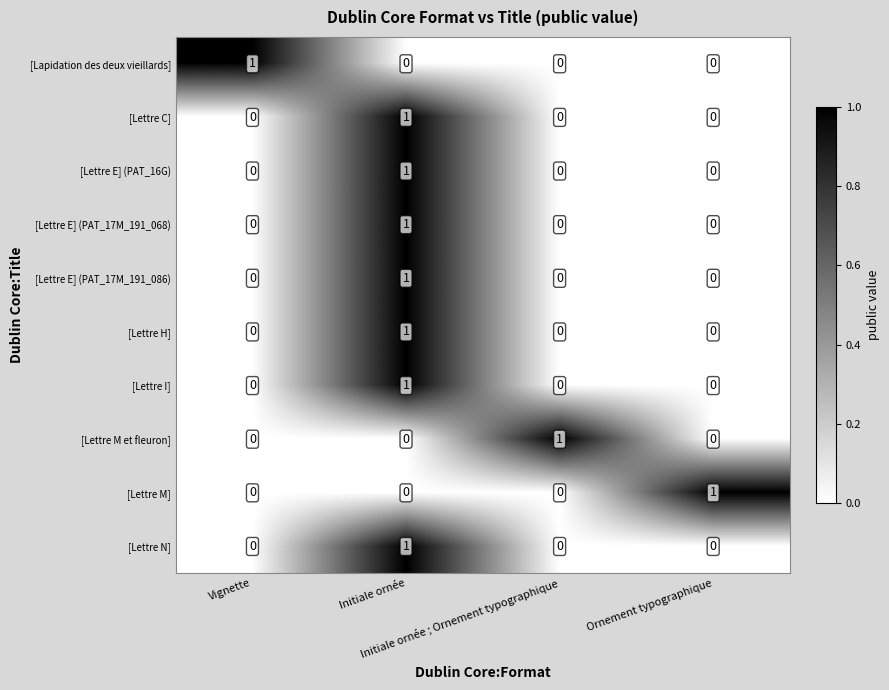

Count the number of data series in this chart.

10